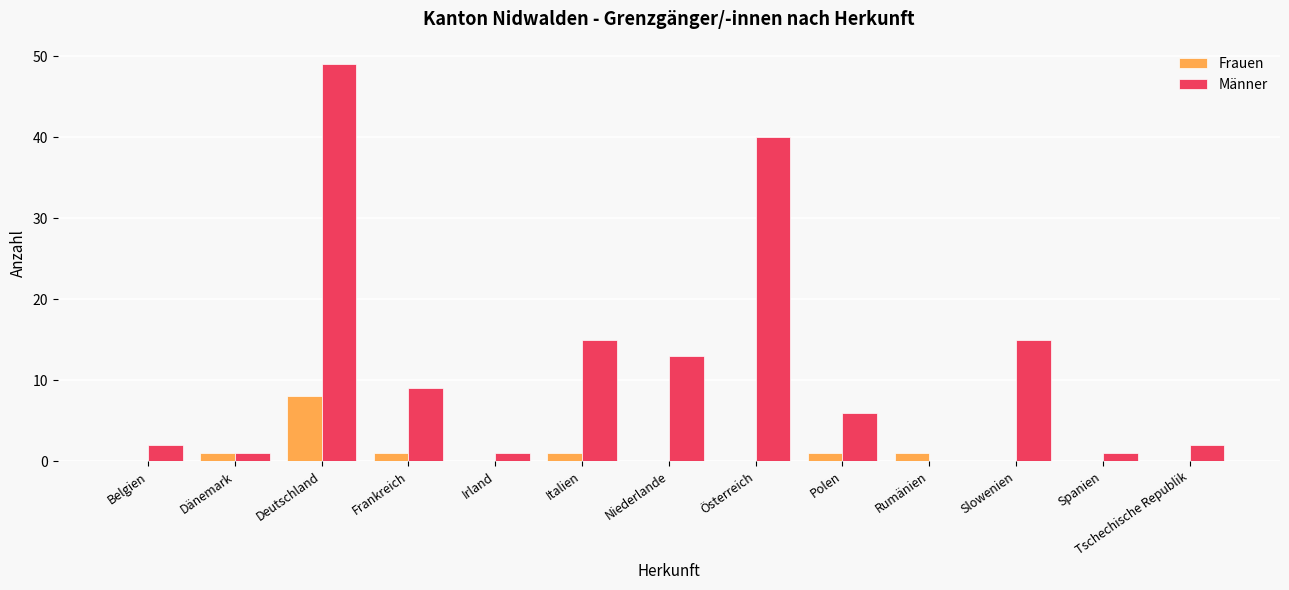

What is the sum of all Männer values?

154